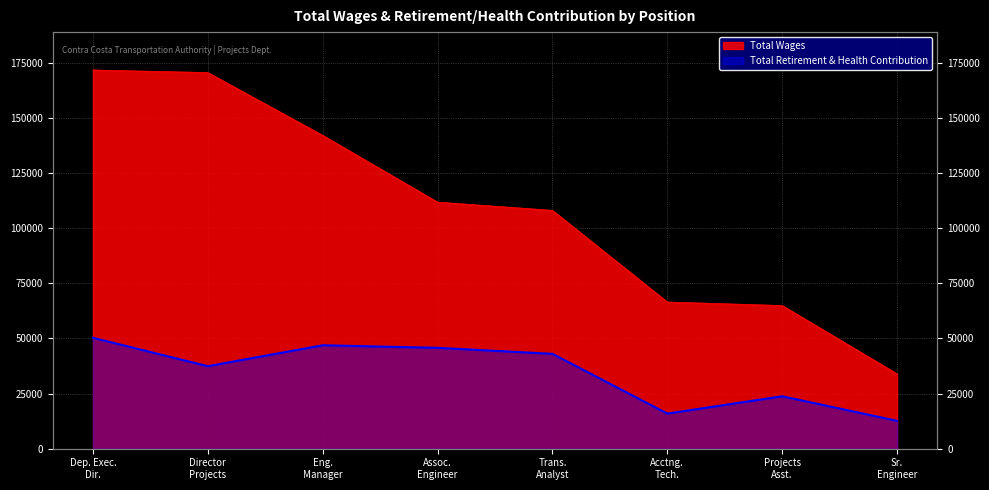

What is the label of the 6th point from the right?

Eng. Manager